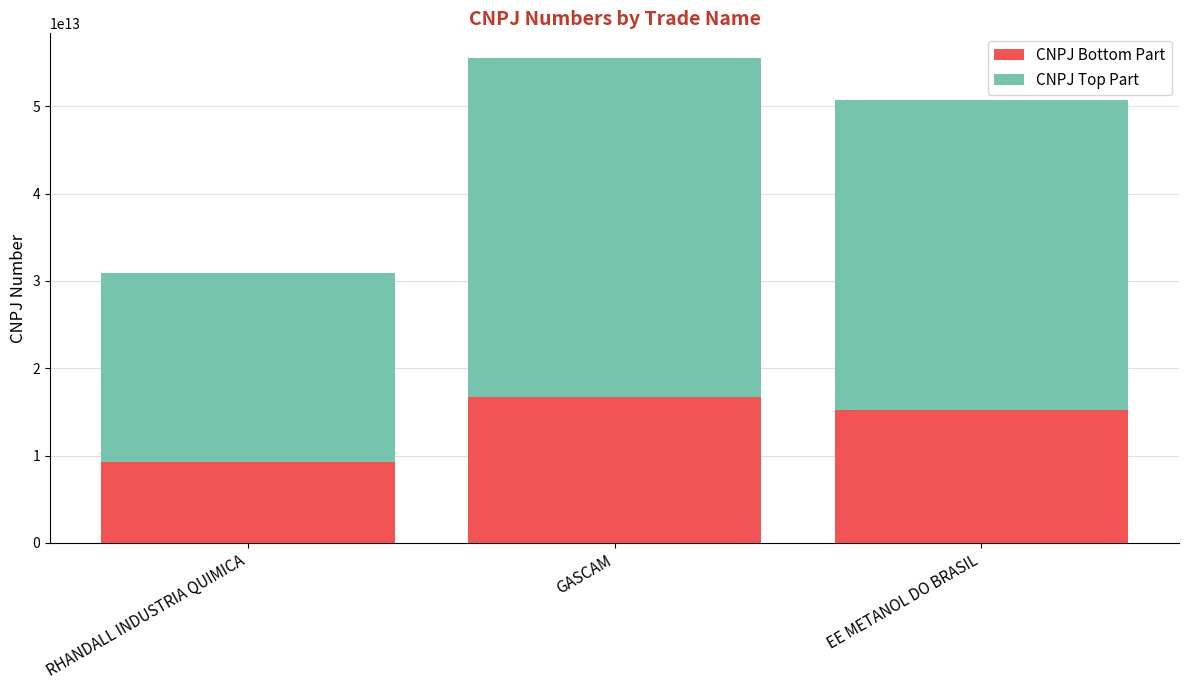

How many values in the CNPJ Bottom Part series are below 15200525700058?

1